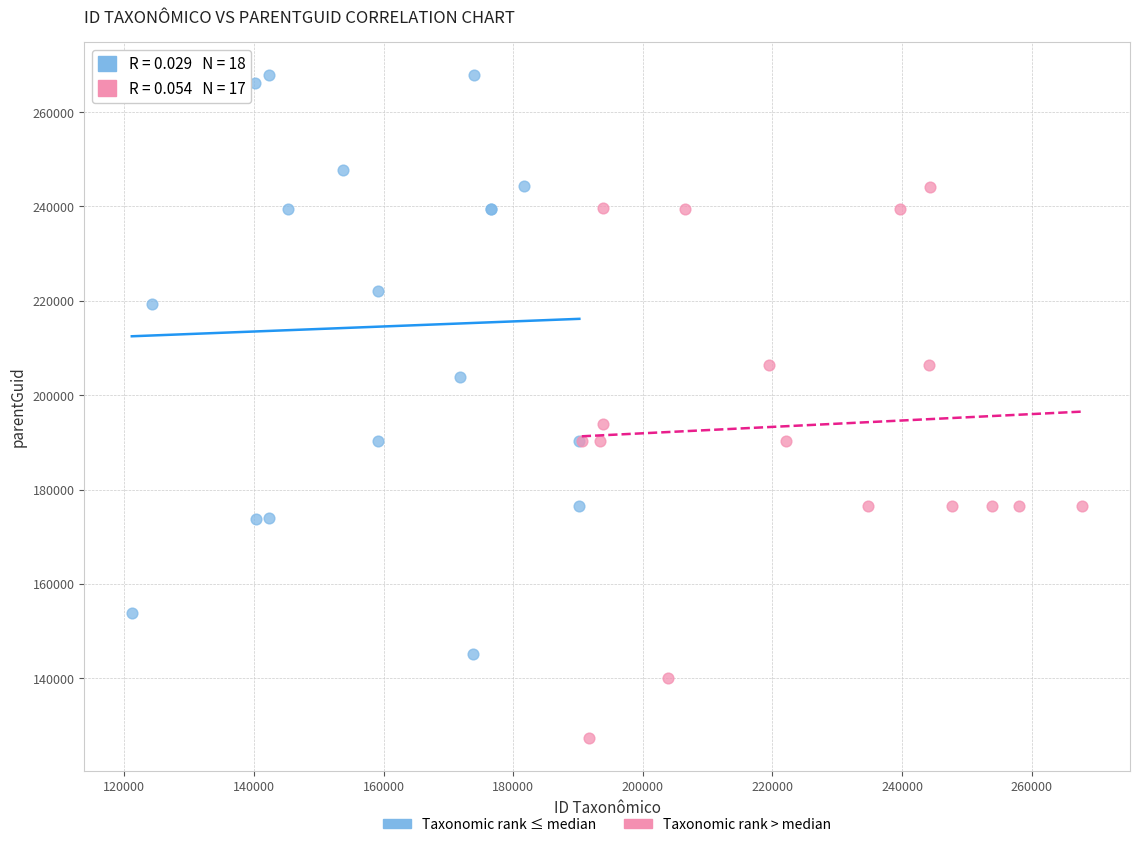

Which series reaches the maximum Y coordinate?

Taxonomic rank ≤ median